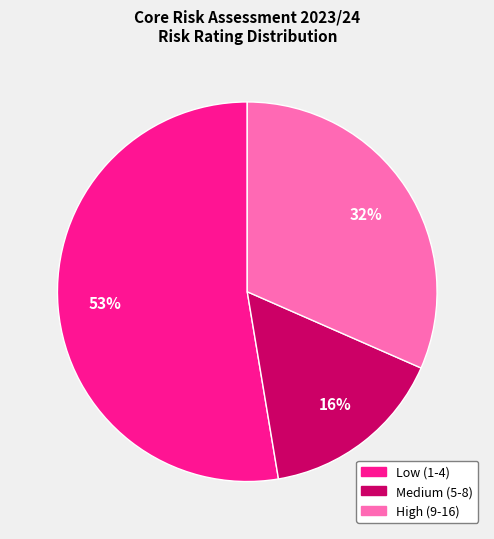

Does any single category account for the majority?

Yes